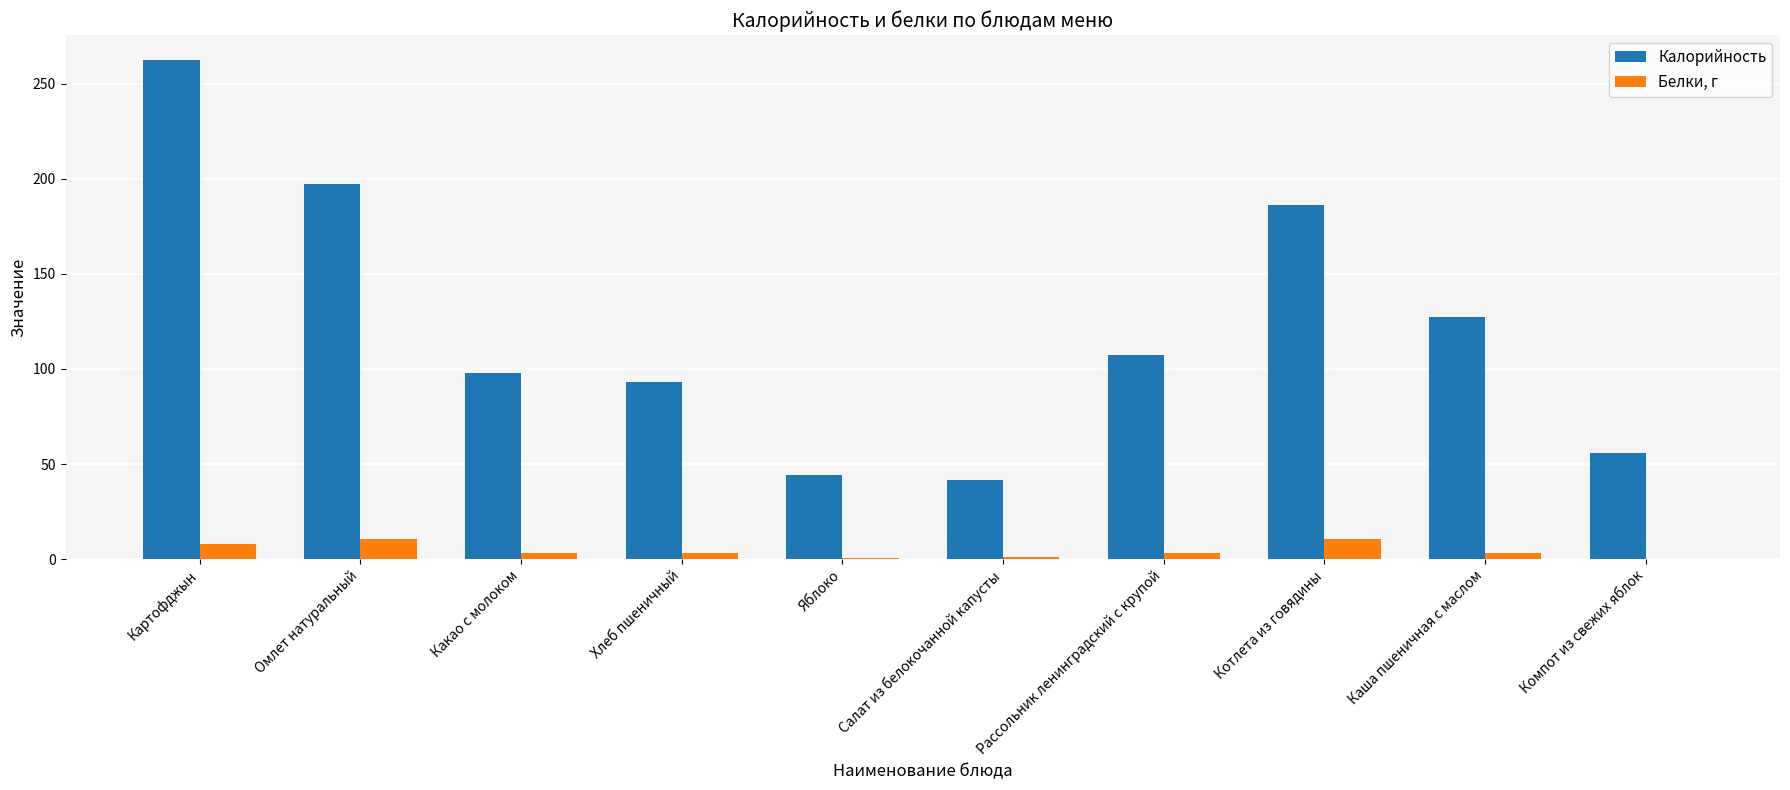

What is the approximate value of Белки, г at Картофджын?

7.8